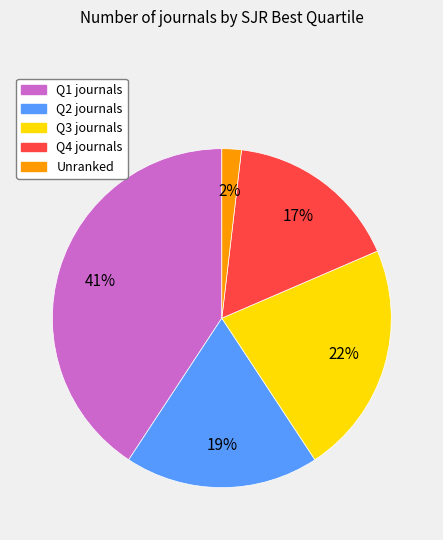

Is there a majority slice in this chart?

No